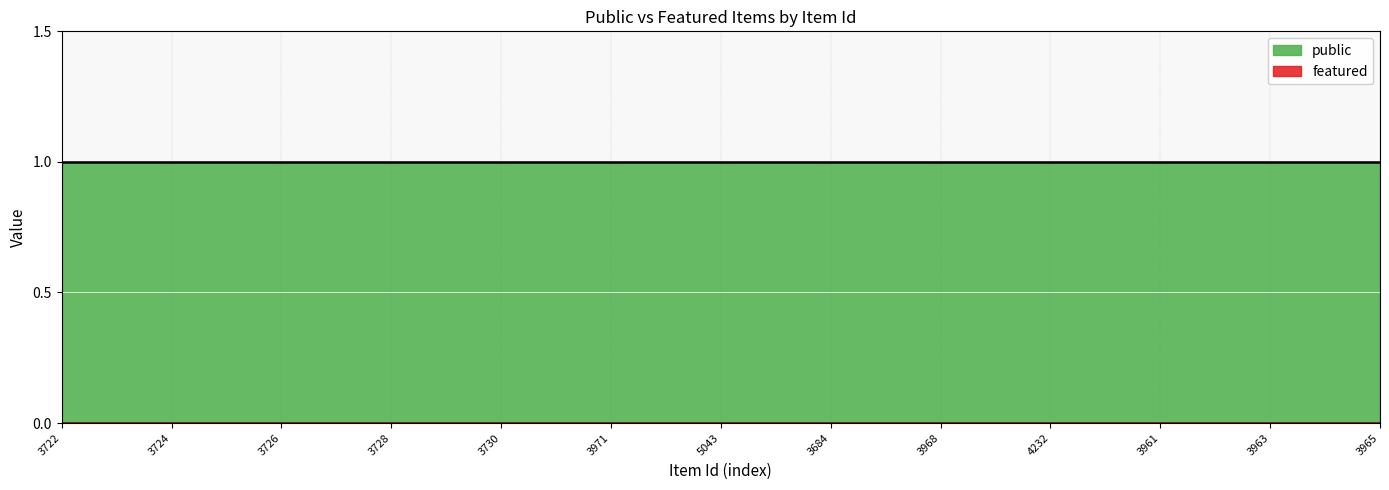

True or false: featured and public cross at least once.

False